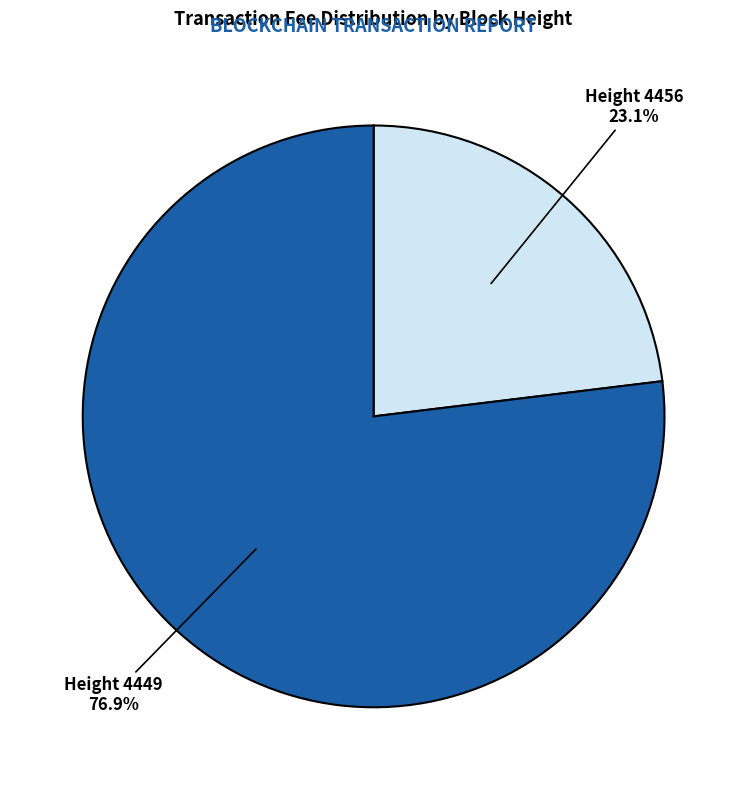

Is there a majority slice in this chart?

Yes